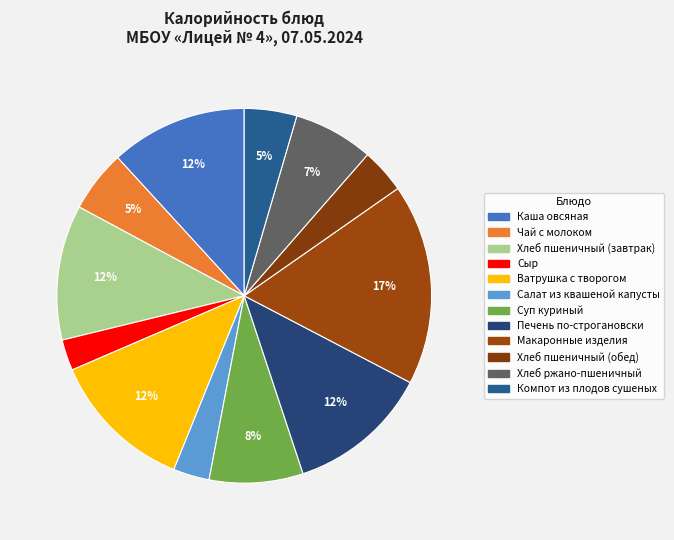

Between Макаронные изделия and Хлеб ржано-пшеничный, which is larger?

Макаронные изделия